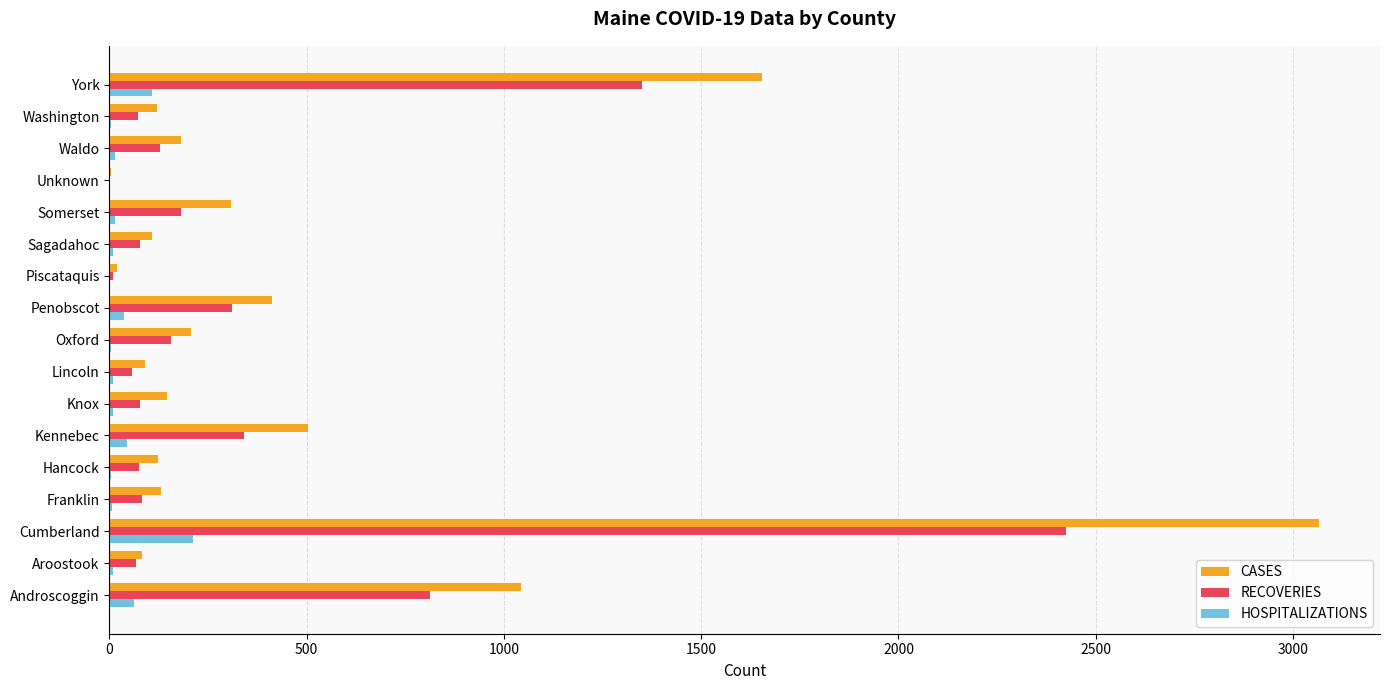

What is the maximum value shown in the chart?

3067